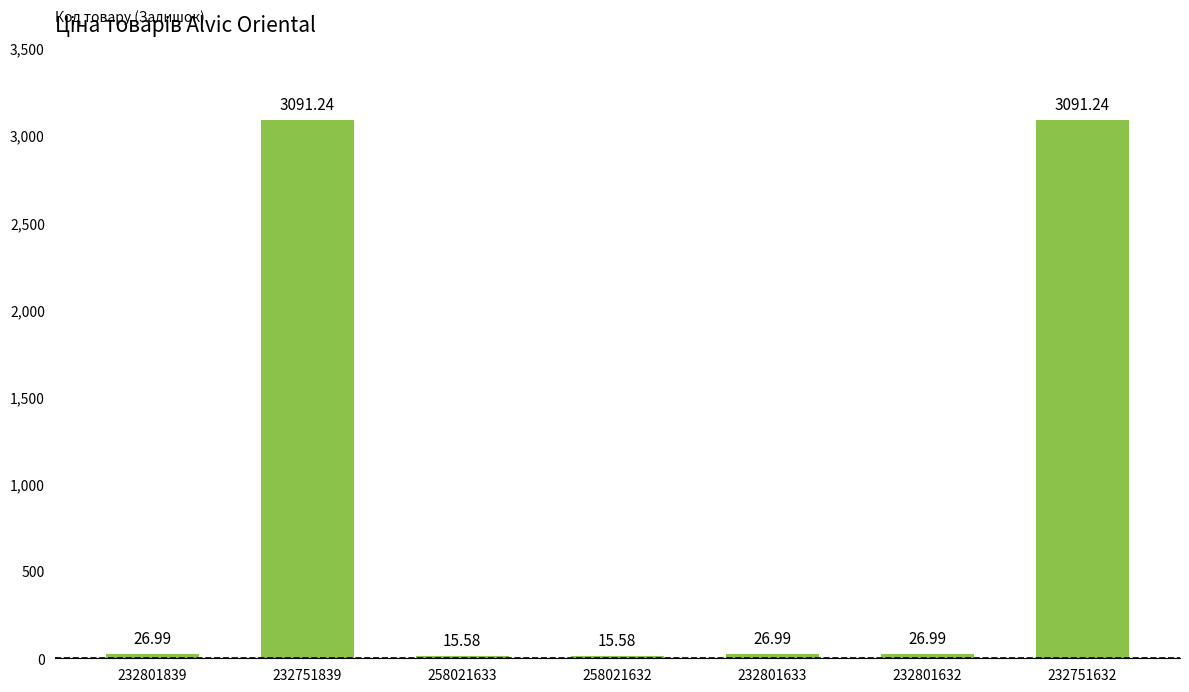

Does the chart contain any negative values?

No